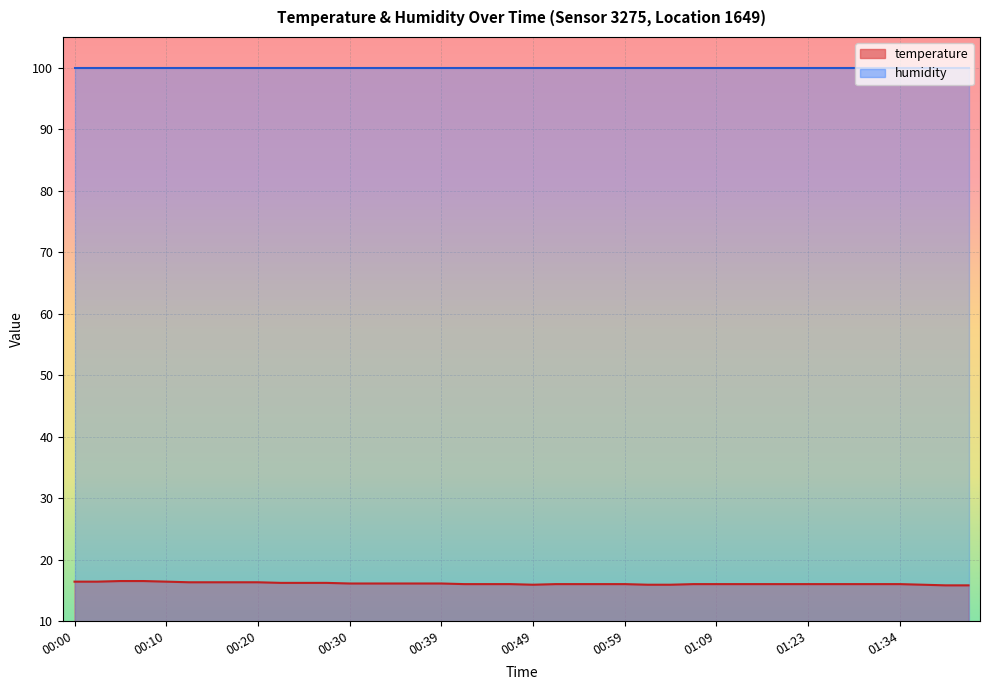

What is the value of the 36th point from the left?

16.0